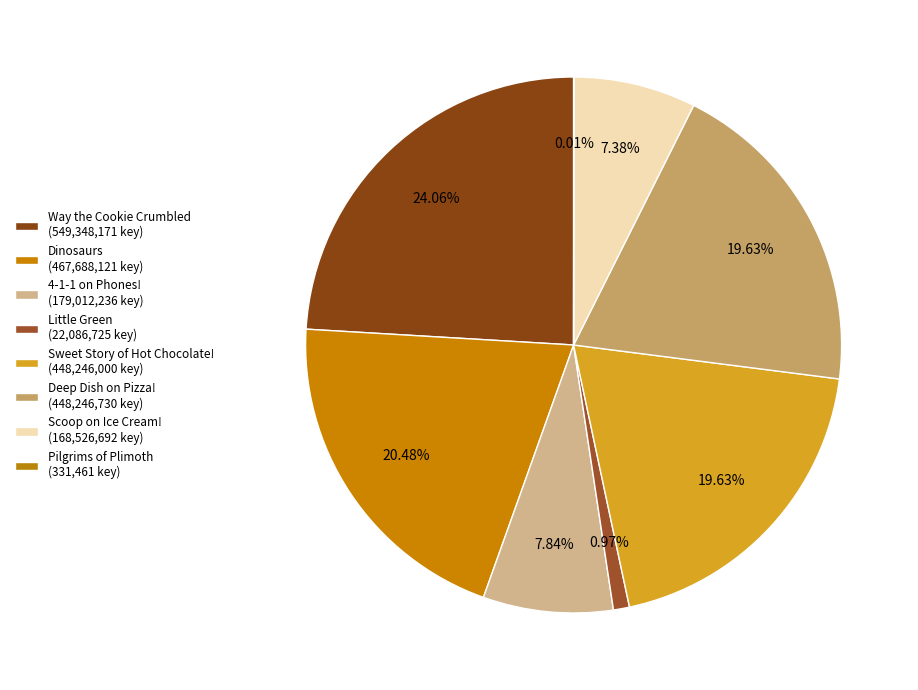

To the nearest percent, what percentage of the pie is Dinosaurs?

20%